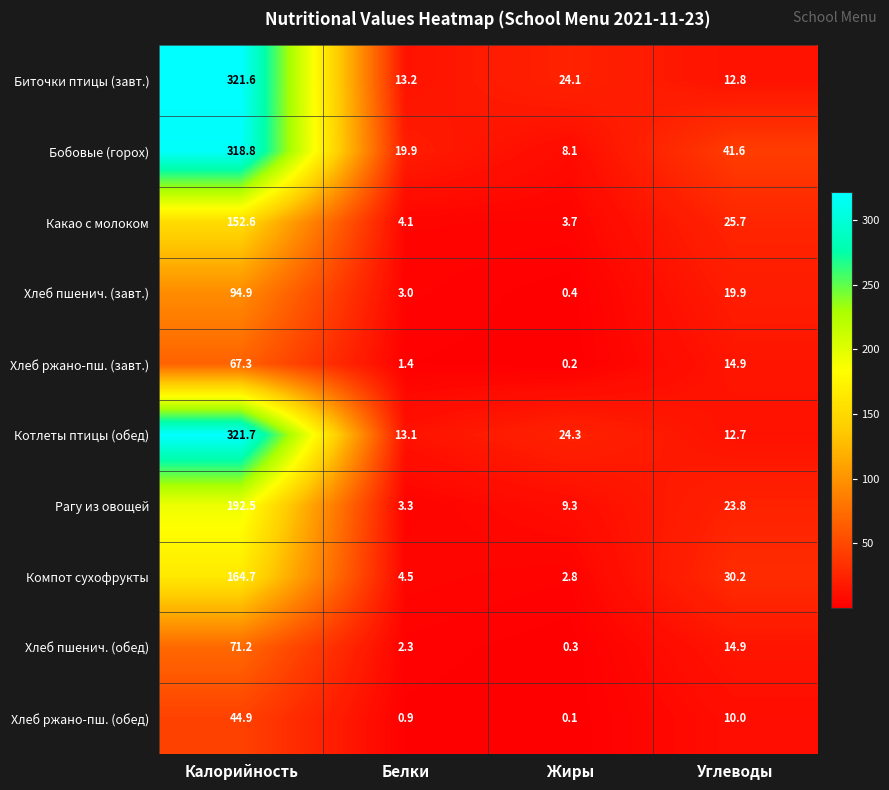

Which label corresponds to the largest value in the chart?

Калорийность